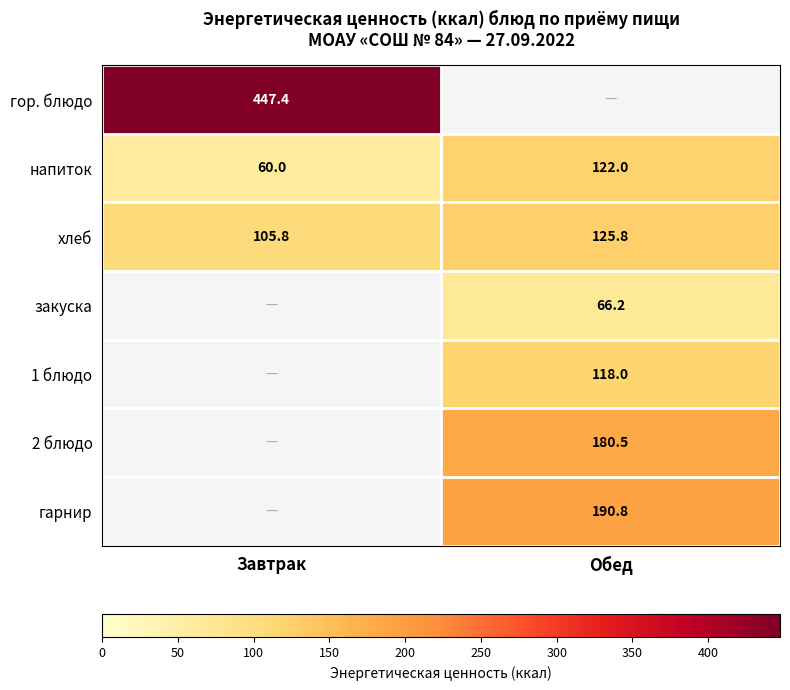

What is the minimum value shown in the chart?

60.0